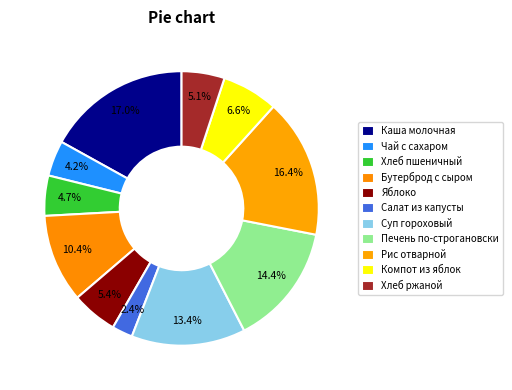

How many segments does this pie chart have?

11